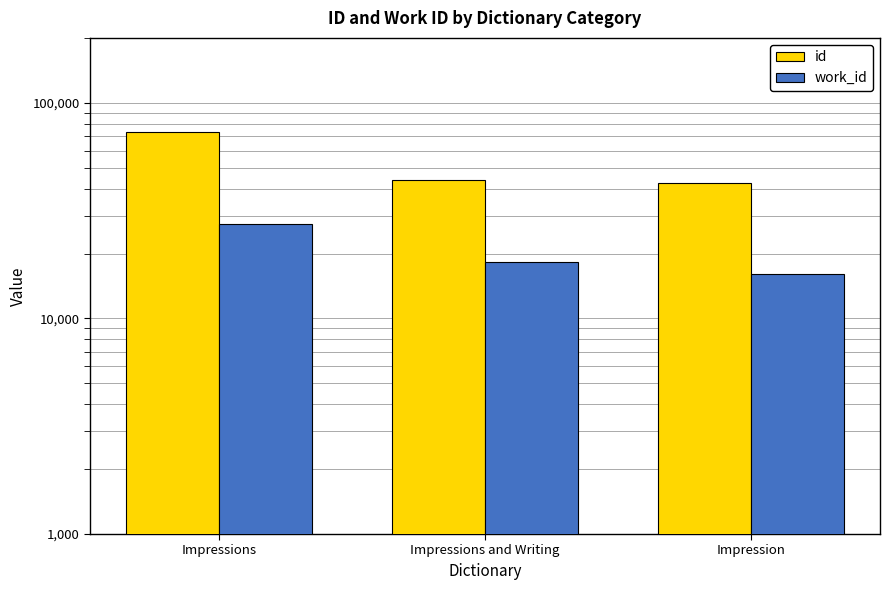

Which category has the lowest value in the work_id series?

Impression